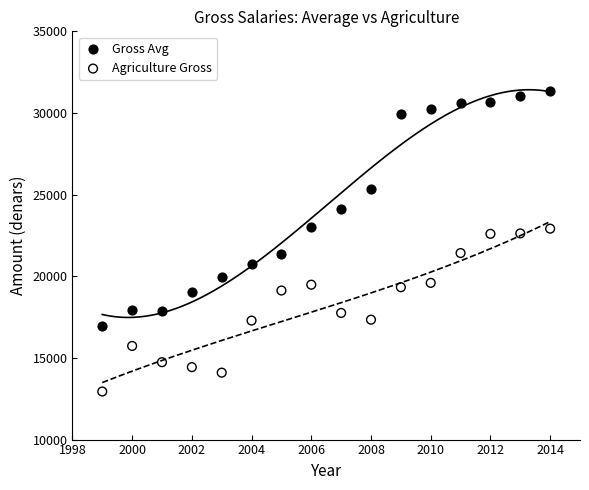

Which series has the largest Y range (max minus min)?

Gross Avg